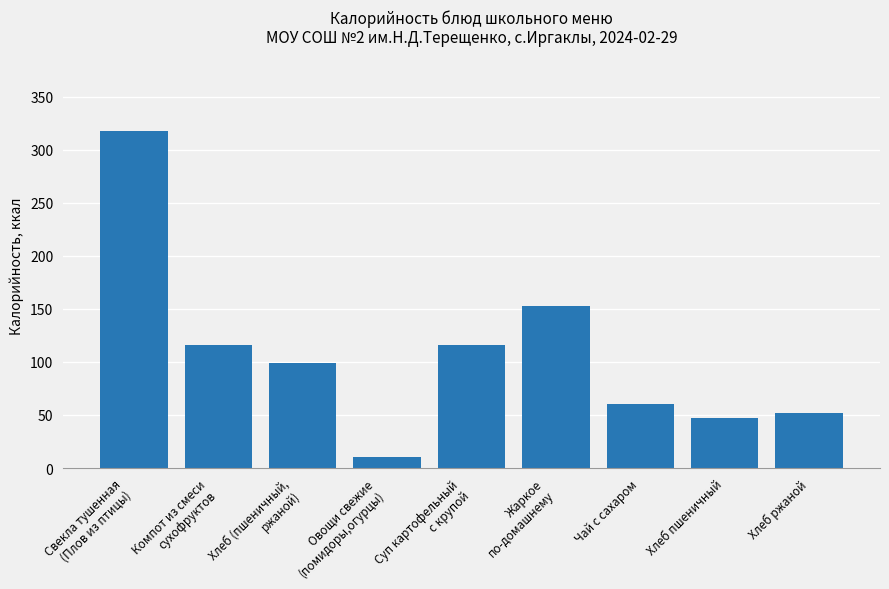

How many bars are there in total?

9